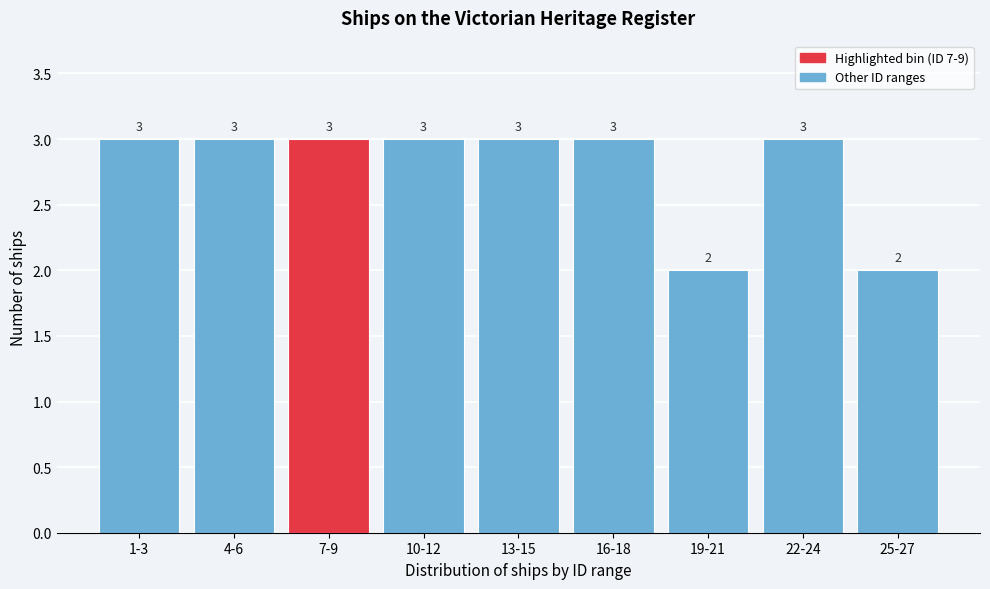

Reading left to right, transcribe all the data shown in this chart.

3	3	3	3	3	3	2	3	2